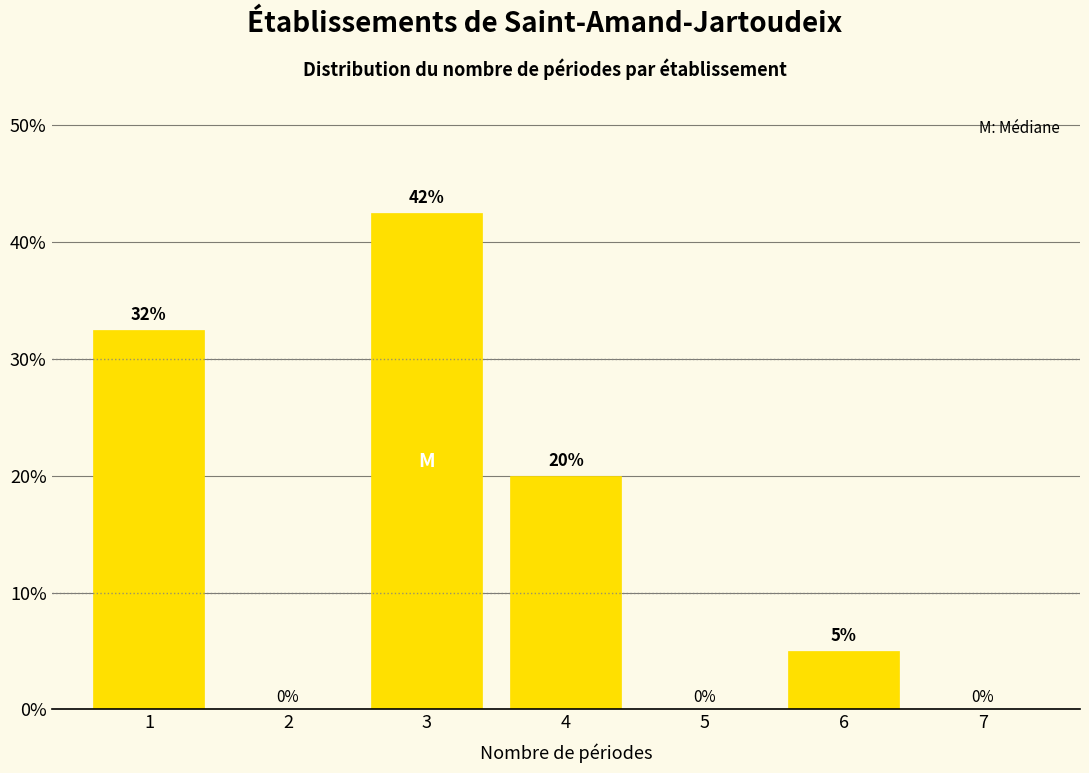

Which category has the highest value across all series?

3